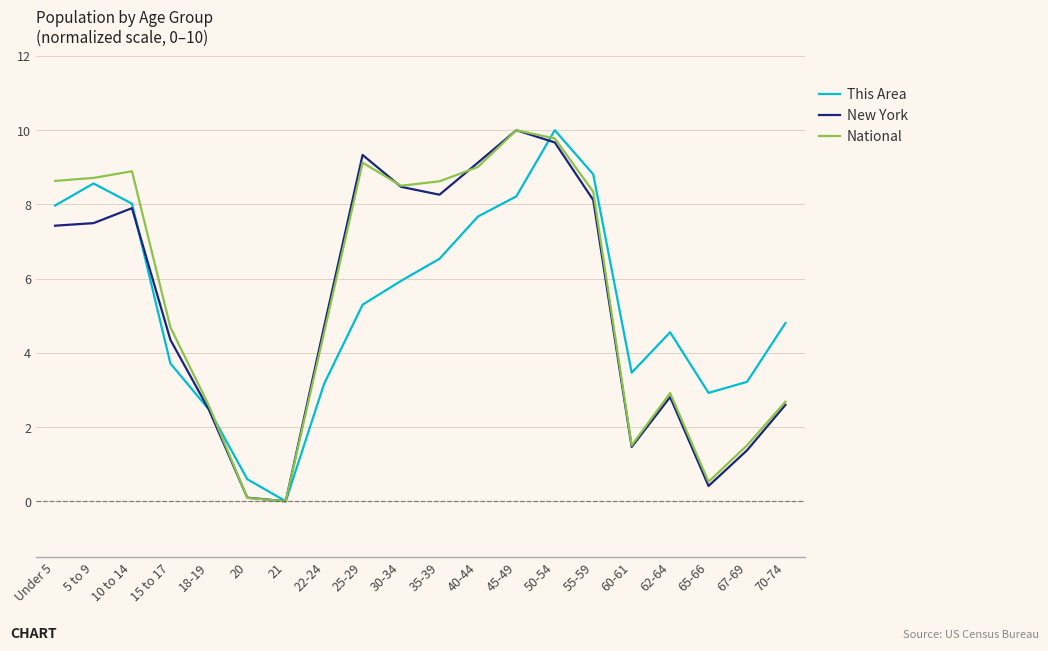

Reading left to right, what are all the values shown in this chart?

This Area: Under 5=8.0	5 to 9=8.6	10 to 14=8.0	15 to 17=3.7	18-19=2.5	20=0.6	21=0.0	22-24=3.2	25-29=5.3	30-34=5.9	35-39=6.5	40-44=7.7	45-49=8.2	50-54=10.0	55-59=8.8	60-61=3.5	62-64=4.6	65-66=2.9	67-69=3.2	70-74=4.8
New York: Under 5=7.4	5 to 9=7.5	10 to 14=7.9	15 to 17=4.4	18-19=2.5	20=0.1	21=0.0	22-24=4.7	25-29=9.3	30-34=8.5	35-39=8.3	40-44=9.1	45-49=10.0	50-54=9.7	55-59=8.1	60-61=1.5	62-64=2.8	65-66=0.4	67-69=1.4	70-74=2.6
National: Under 5=8.6	5 to 9=8.7	10 to 14=8.9	15 to 17=4.7	18-19=2.6	20=0.1	21=0.0	22-24=4.6	25-29=9.1	30-34=8.5	35-39=8.6	40-44=9.0	45-49=10.0	50-54=9.8	55-59=8.3	60-61=1.5	62-64=2.9	65-66=0.5	67-69=1.5	70-74=2.7